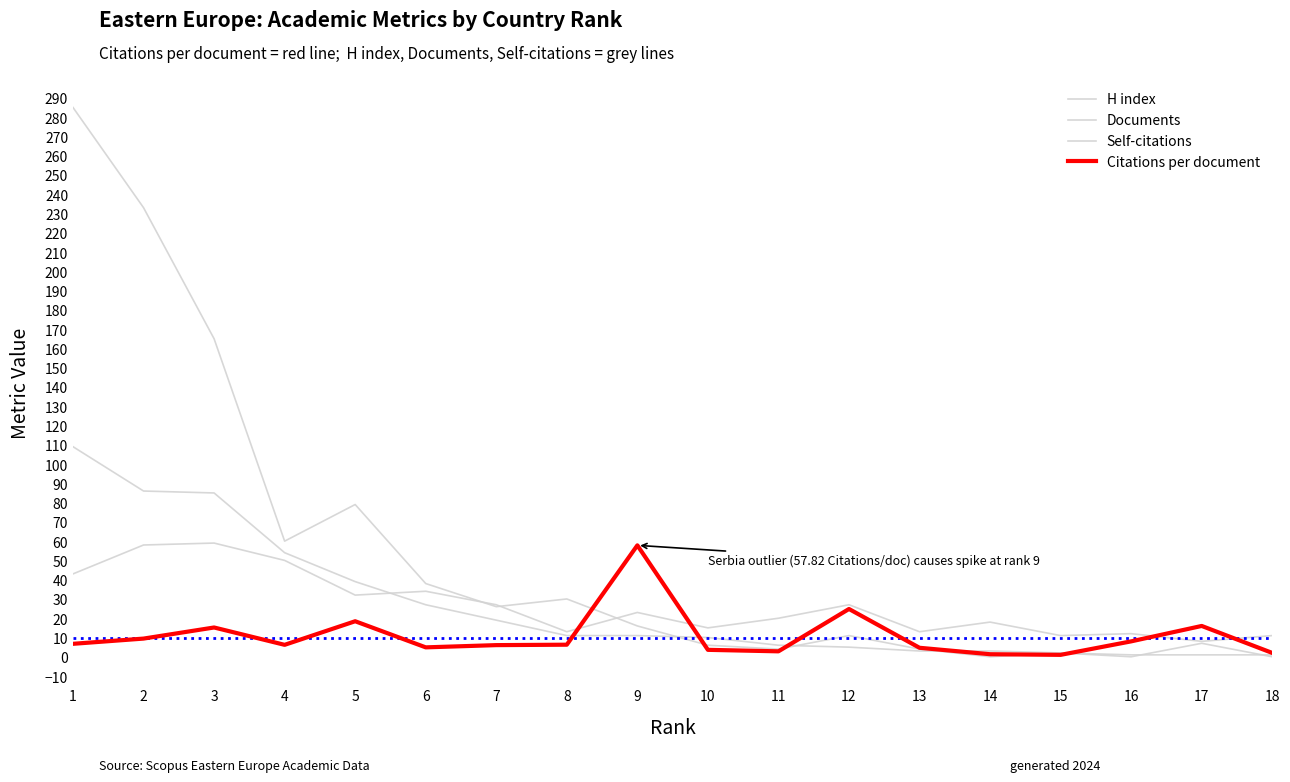

At how many categories does at least one series exceed 227?

2